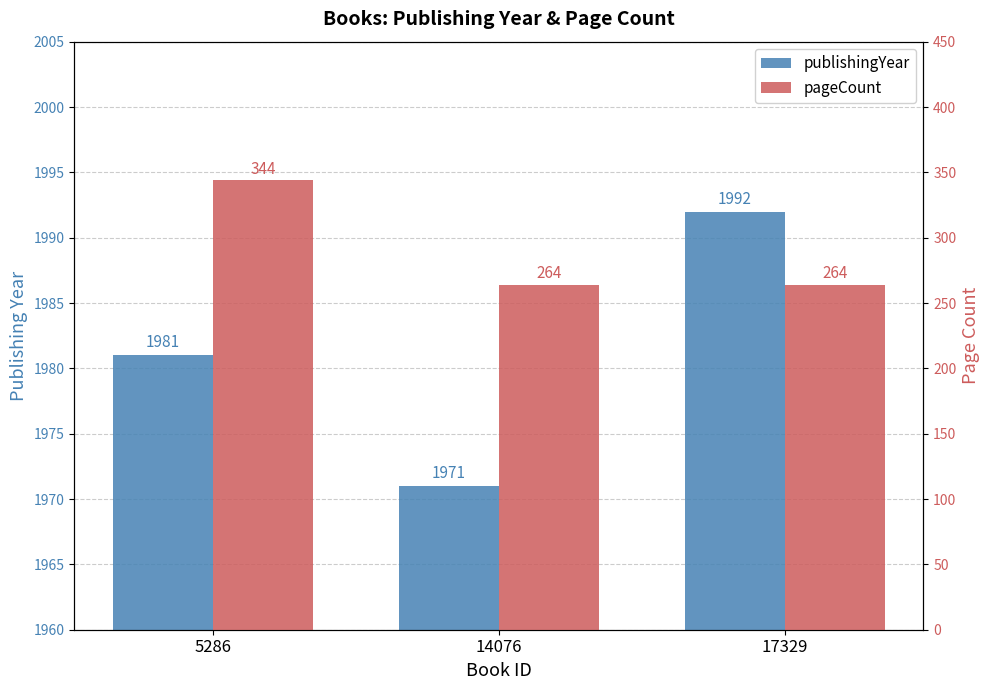

What is the difference between the publishingYear values at 14076 and 5286?

10